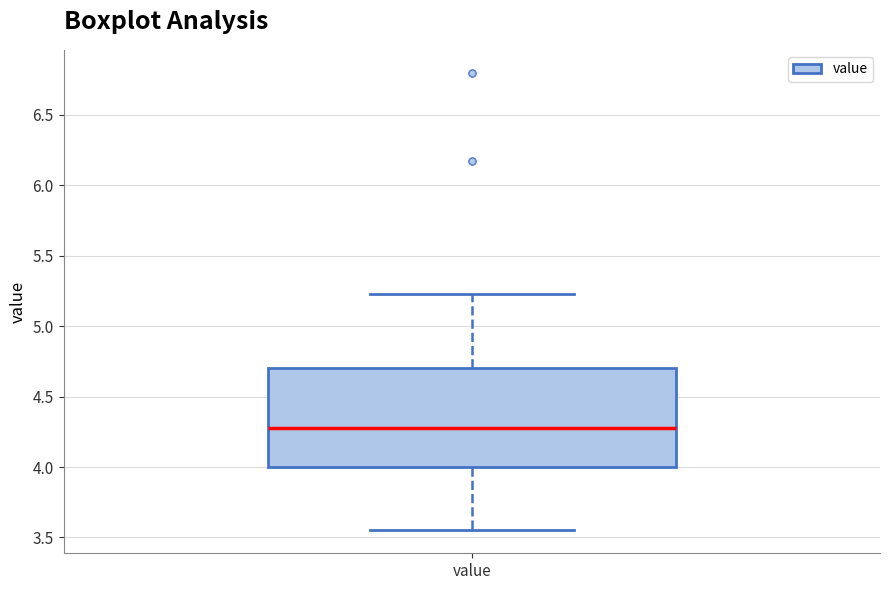

Read this box plot against the y-axis: the position of the median line, the range covered by the box, and the ends of both whiskers. The values are not printed on the chart, so give them approximately, as read against the axis.

median 4.30, box 4.00 to 4.70, whiskers 3.55 to 5.25